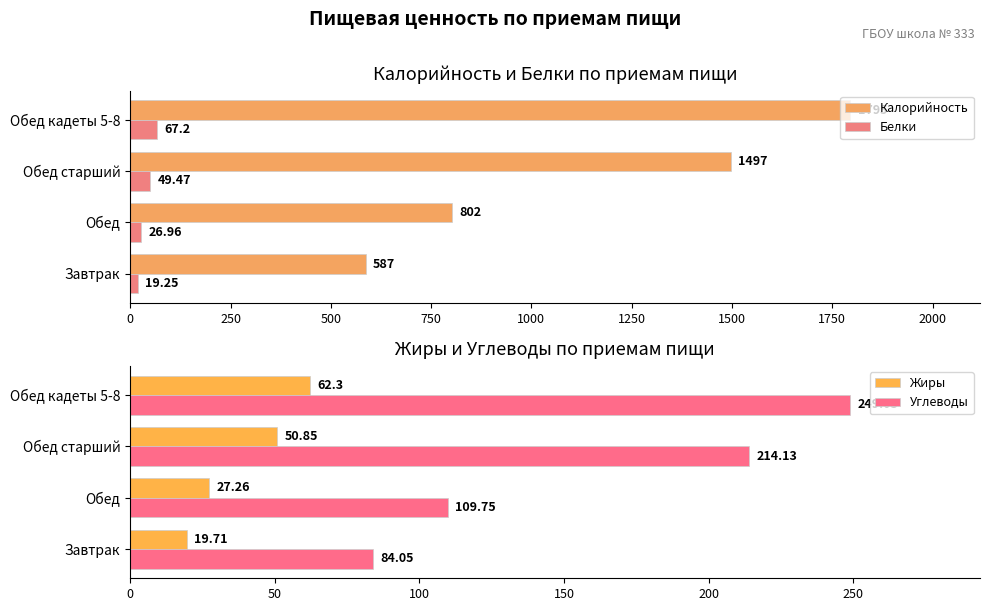

List the labels in order of Белки value, largest first.

Обед кадеты 5-8, Обед старший, Обед, Завтрак